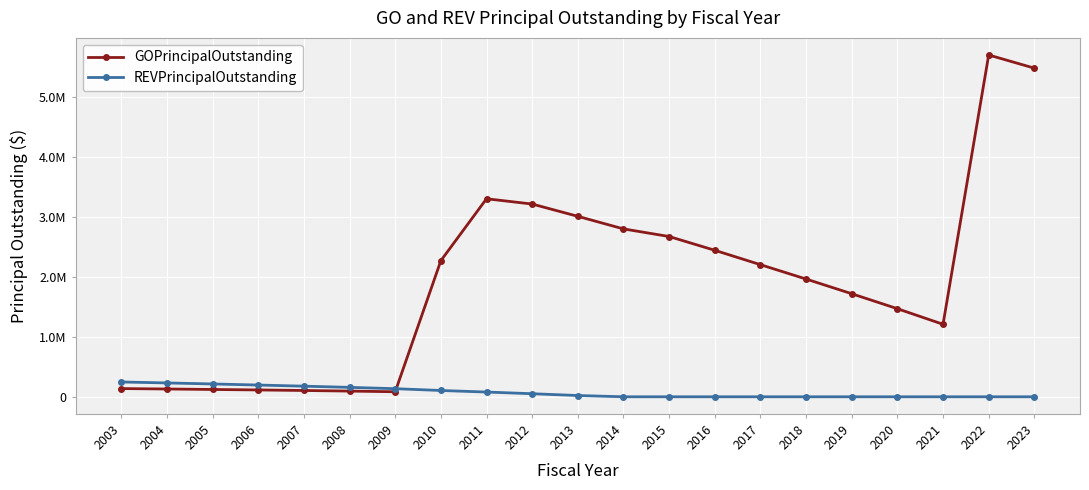

What is the value of the GOPrincipalOutstanding point at the 14th from the left?

2445000